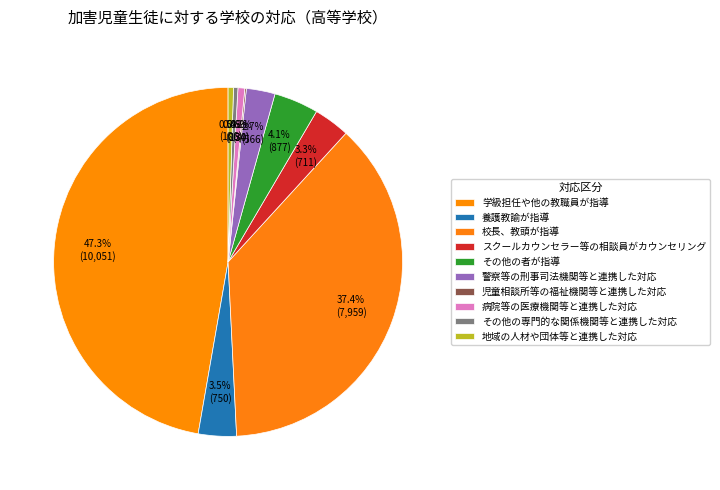

Is it true that 警察等の刑事司法機関等と連携した対応 is 3% of the pie?

True